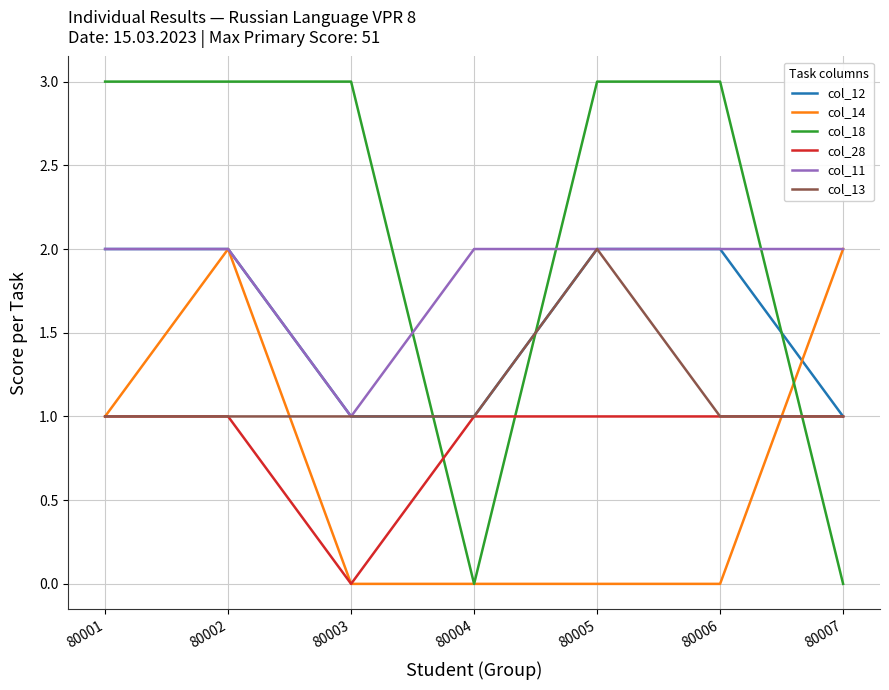

The value of col_11 at 80002 is 2. True or false?

True